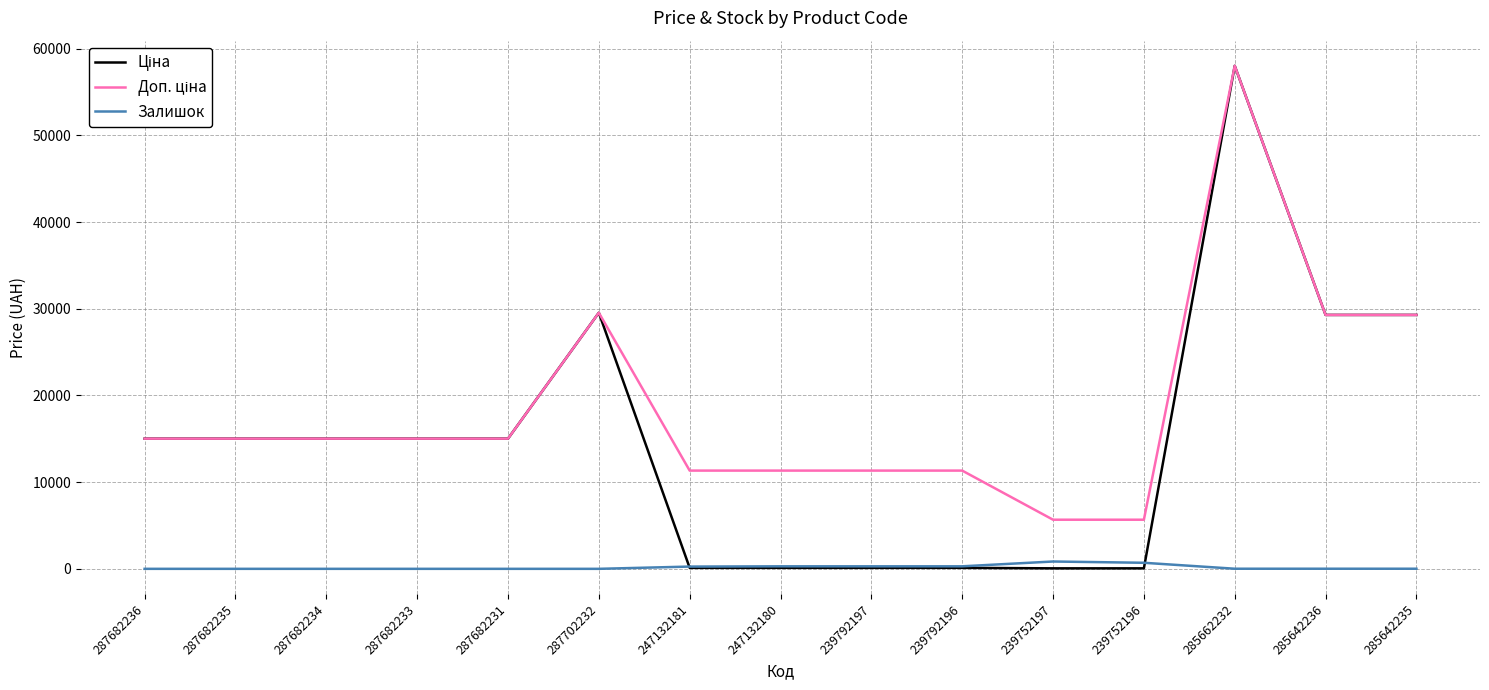

At which category is the sum across all series the highest?

285662232